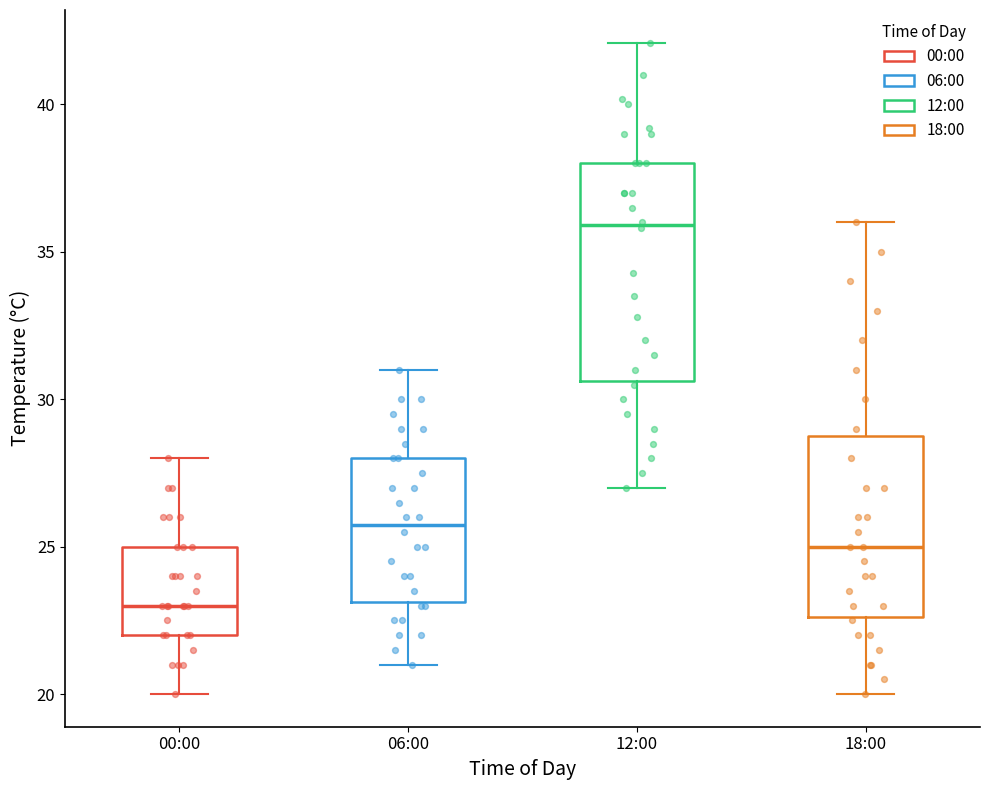

Reading left to right, transcribe this box plot: for each box, give where its median line is, the range the box spans, and where its two whiskers end, as read against the y-axis. The values are not printed on the chart, so give them approximately, as read against the axis.

00:00: median 23.0, box 22.0 to 25.0, whiskers 20.0 to 28.0
06:00: median 26.0, box 23.0 to 28.0, whiskers 21.0 to 31.0
12:00: median 36.0, box 30.5 to 38.0, whiskers 27.0 to 42.0
18:00: median 25.0, box 22.5 to 29.0, whiskers 20.0 to 36.0